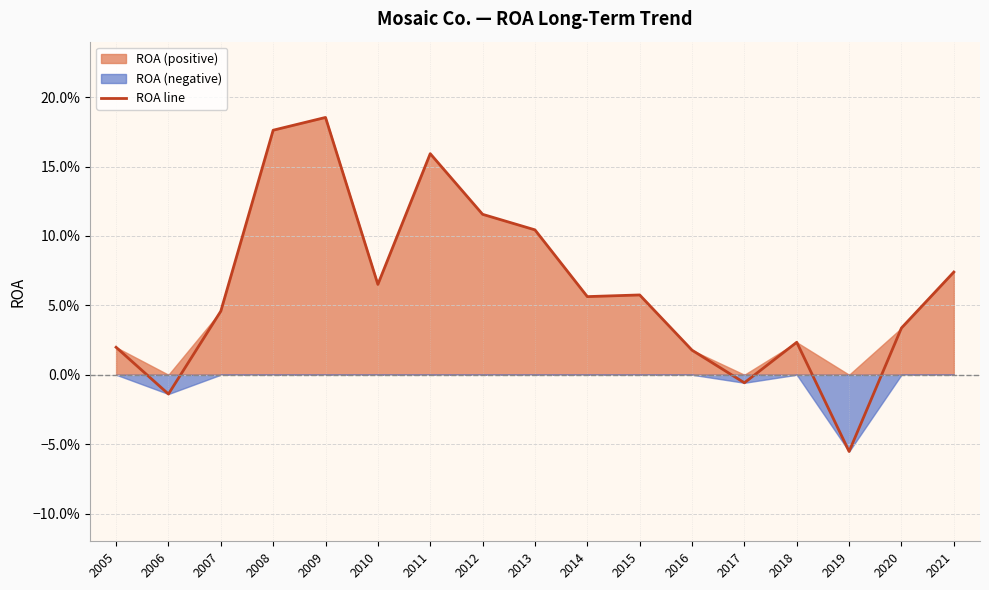

What is the sum of all values?

1.1